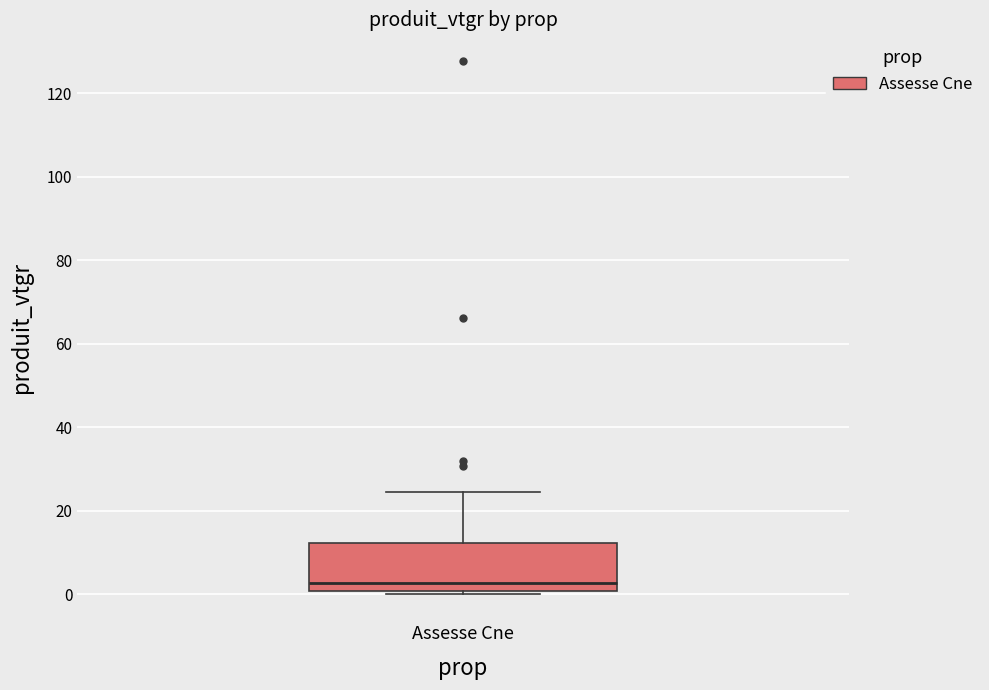

Read this box plot against the y-axis: the position of the median line, the range covered by the box, and the ends of both whiskers. The values are not printed on the chart, so give them approximately, as read against the axis.

median 2, box 0 to 12, whiskers 0 (just below the box's lower edge) to 24